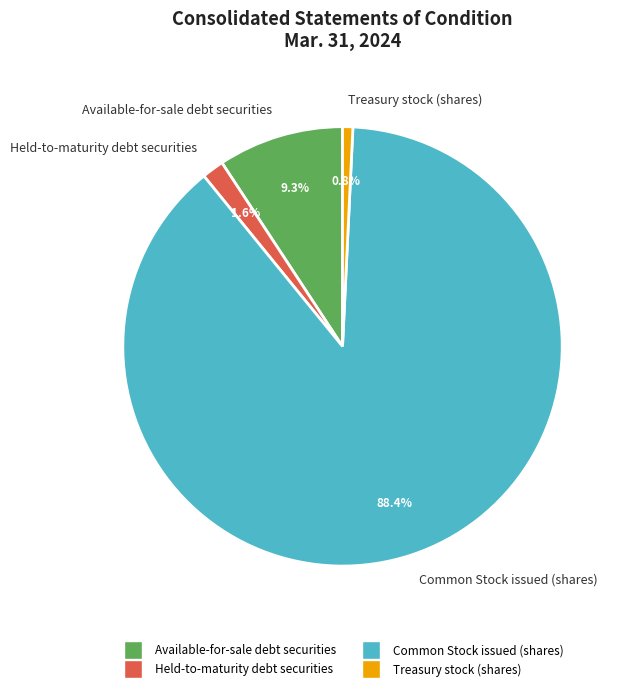

To the nearest percent, what is the difference between the Held-to-maturity debt securities and Treasury stock (shares) slice percentages?

1%